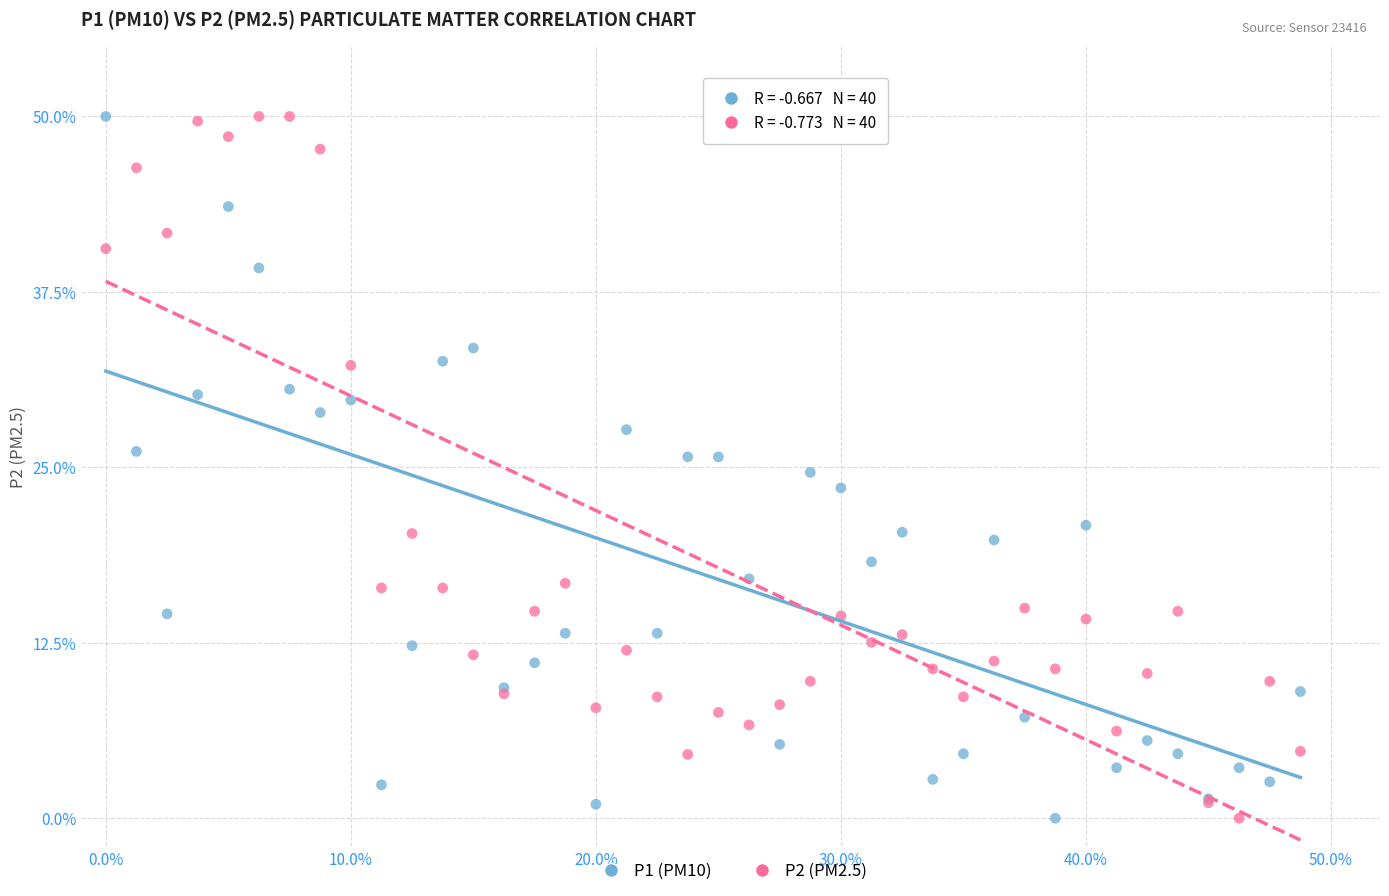

What is the X range (max minus min) for the scatter plot?

48.8